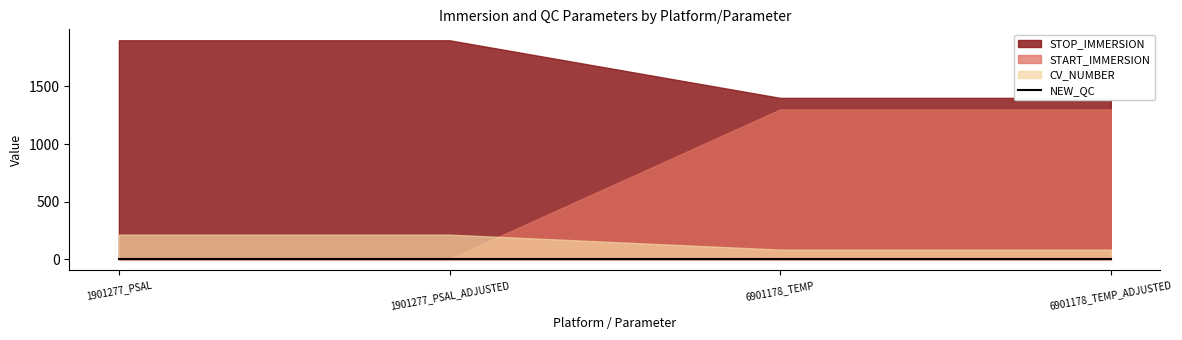

True or false: STOP_IMMERSION and START_IMMERSION cross at least once.

False